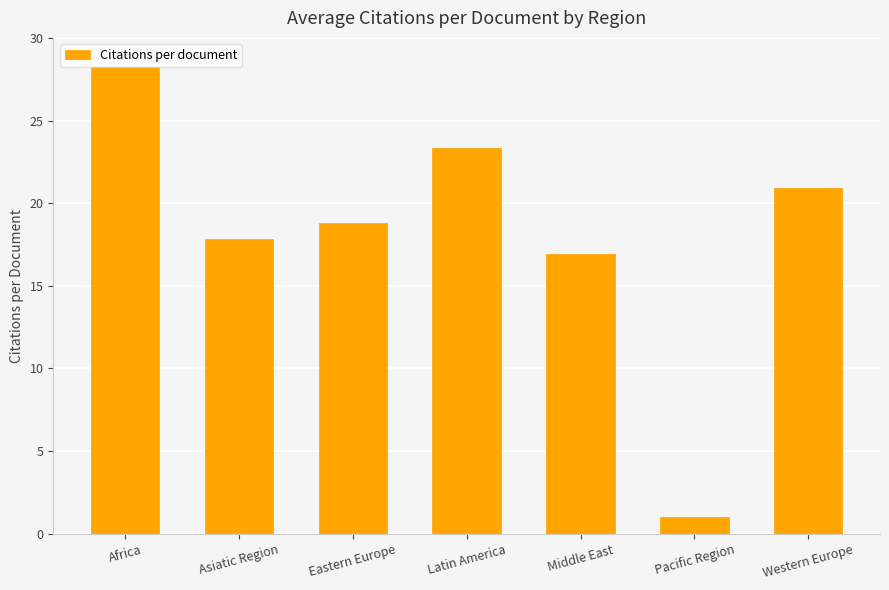

What is the value of the 4th bar from the left?

23.3